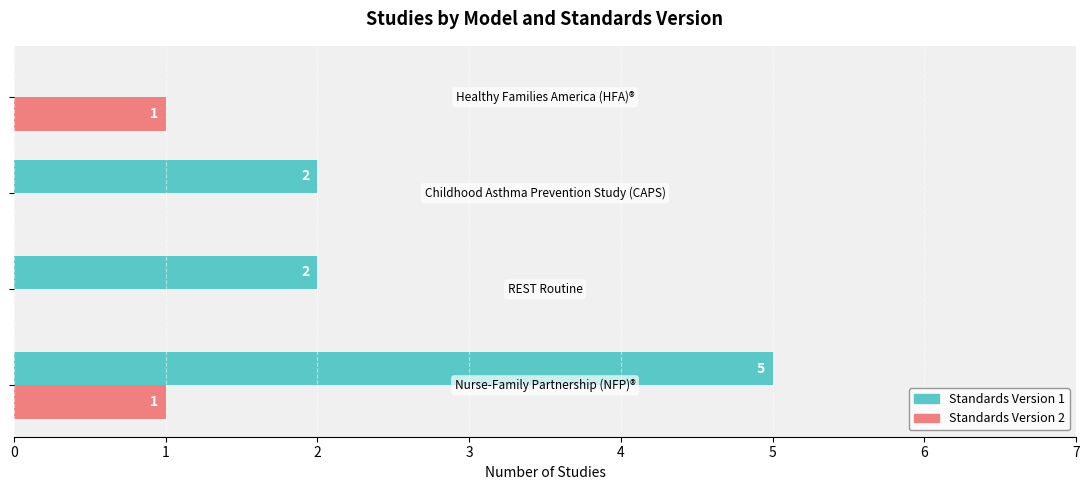

What are all the series names shown in the legend?

Standards Version 1, Standards Version 2